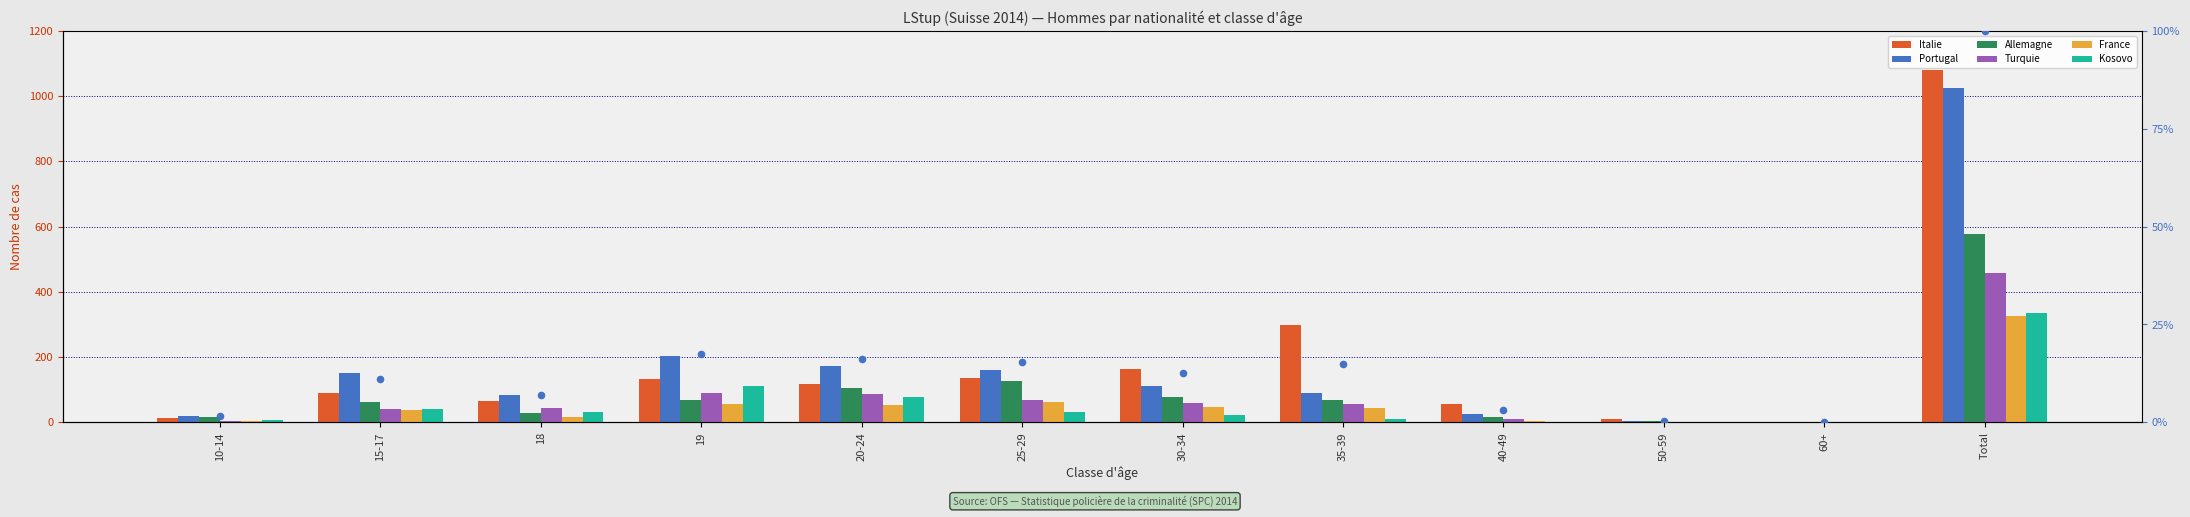

Which series has the widest spread of Y values?

Italie